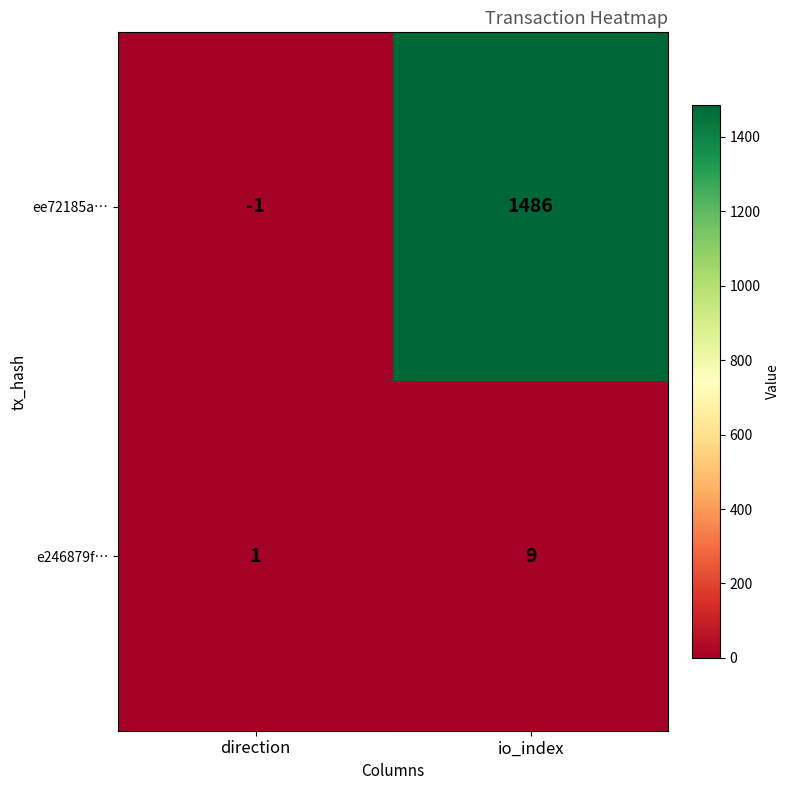

Rank the series at io_index from highest to lowest value.

ee72185a…, e246879f…